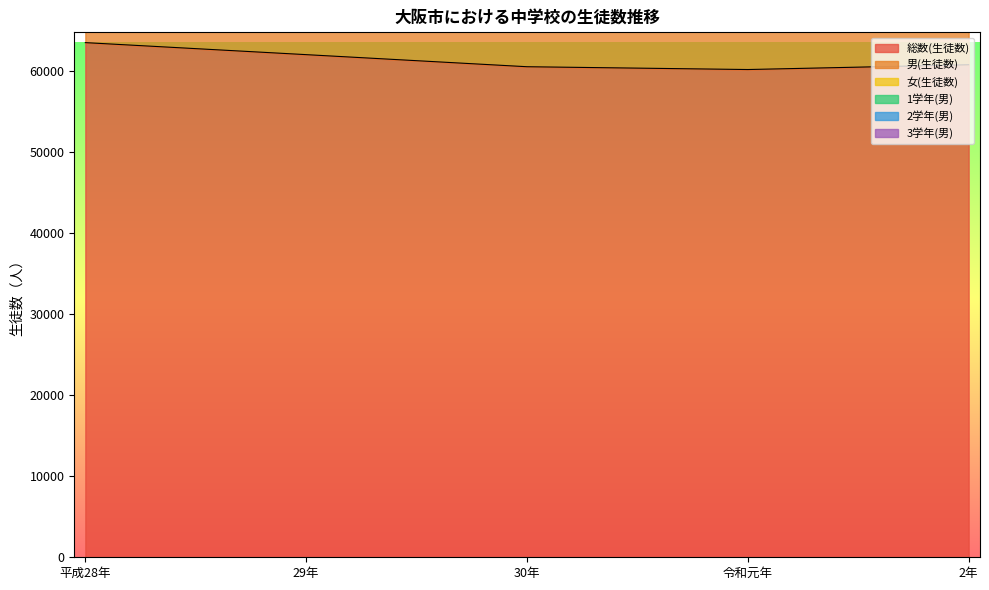

The value of 総数(生徒数) at 平成28年 is 63466. True or false?

True